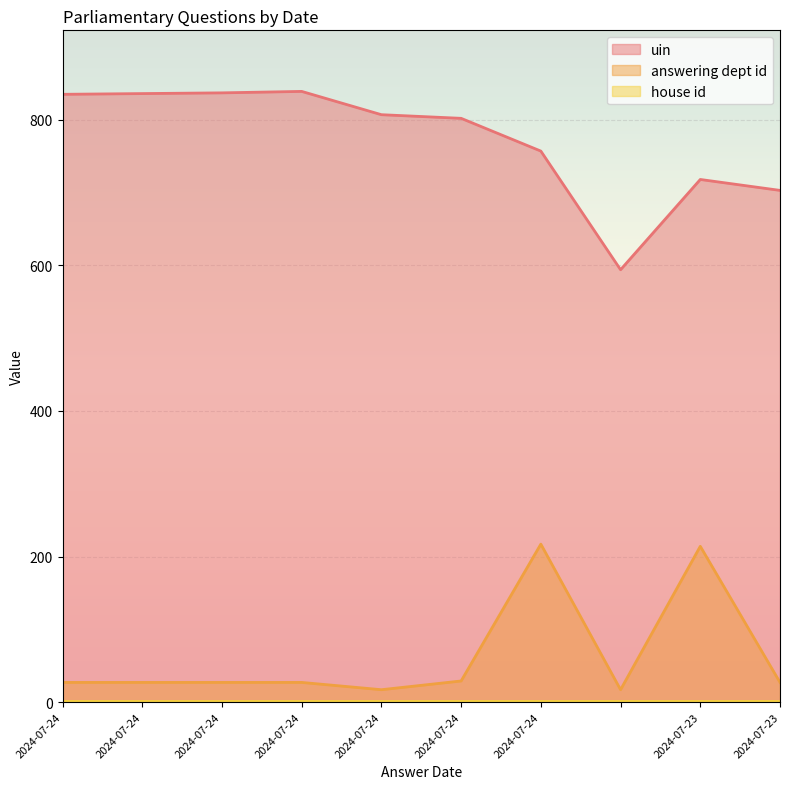

True or false: uin and answering dept id intersect in this chart.

False